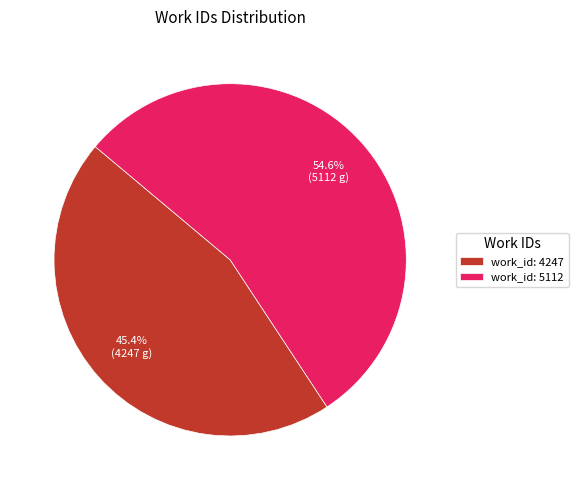

How many slices are in this pie chart?

2